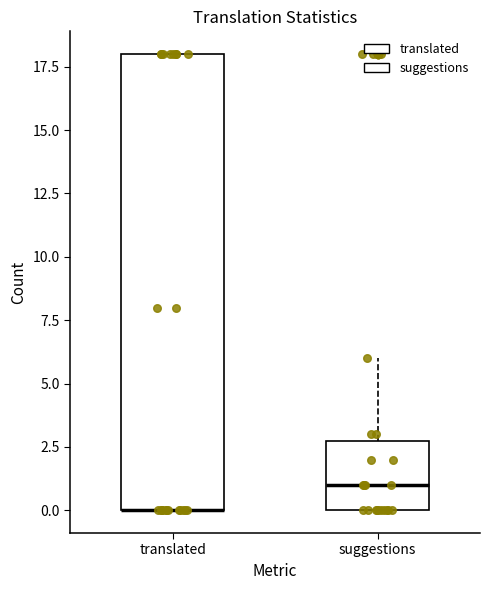

Reading left to right, read every box against the y-axis: the position of its median line, the range the box covers, and the ends of its whiskers. The values are not printed on the chart, so give them approximately, as read against the axis.

translated: median 0 (drawn on the box's lower edge), box 0 to 18, whiskers 0 to 18
suggestions: median 1, box 0 to 3, whiskers 0 to 6